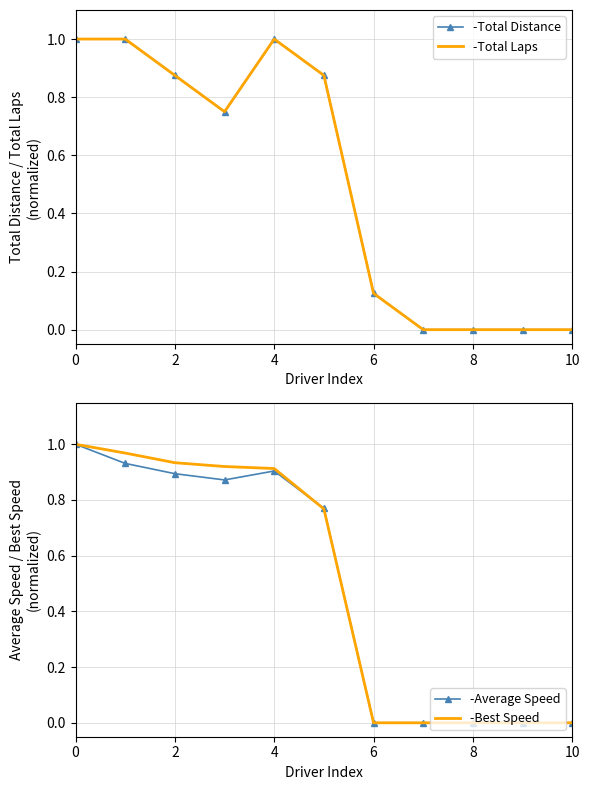

True or false: -Average Speed has a value of -0.4 at 6.

False